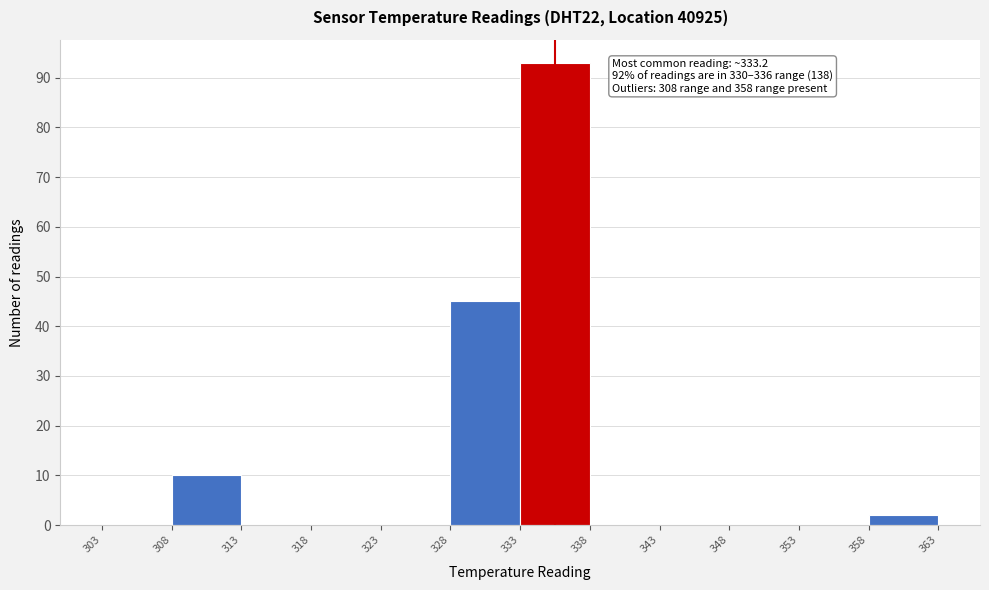

Which range on the x-axis has the tallest bar?

333 to 338